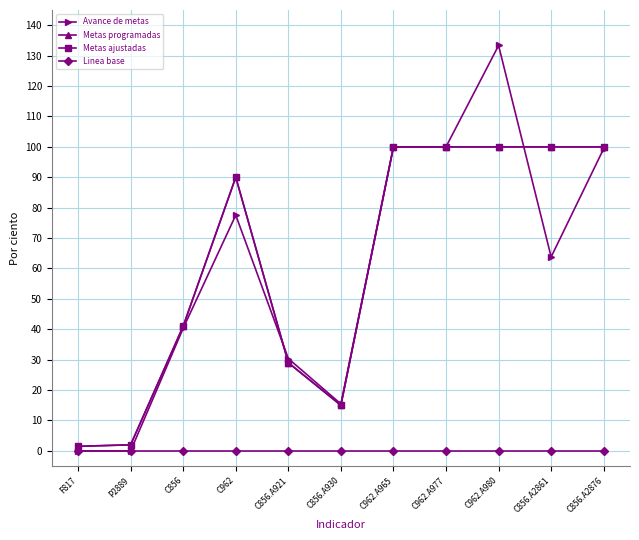

What is the maximum value for Metas ajustadas?

100.0